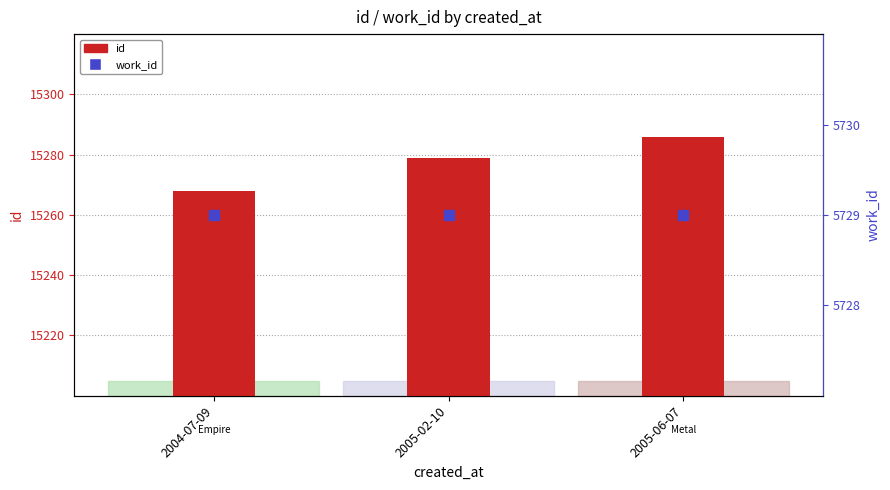

At which category is the sum across all series the highest?

2005-06-07